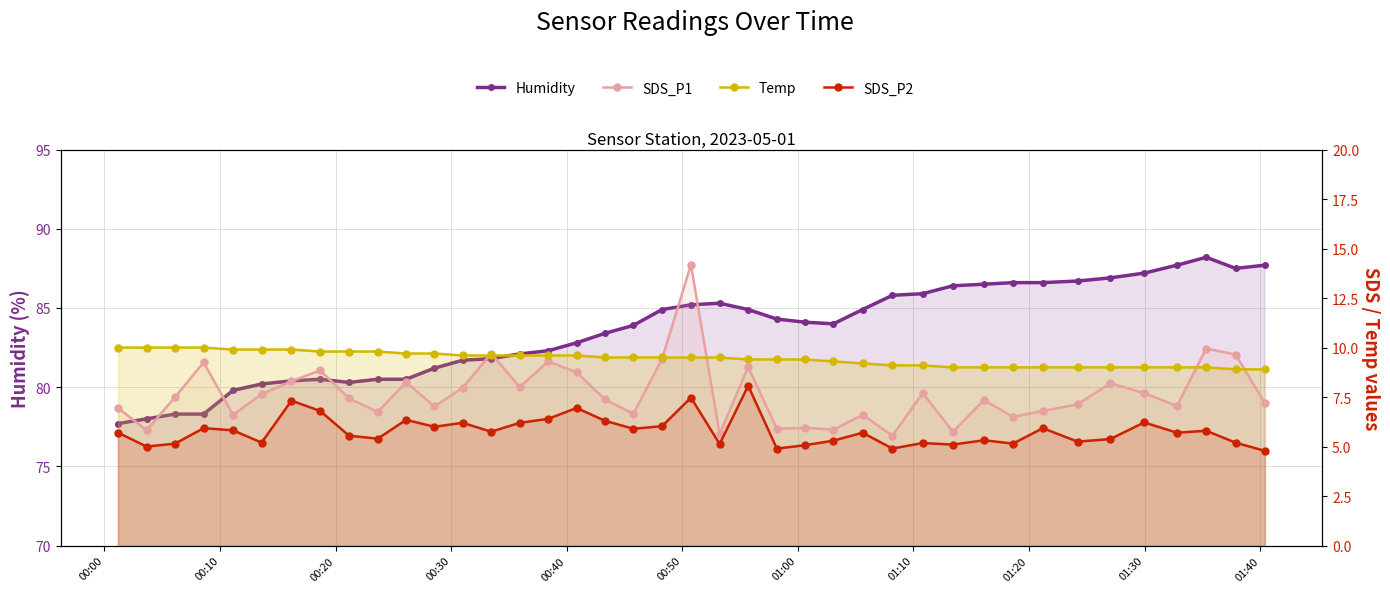

True or false: Humidity has more than 1 interior local peaks.

True